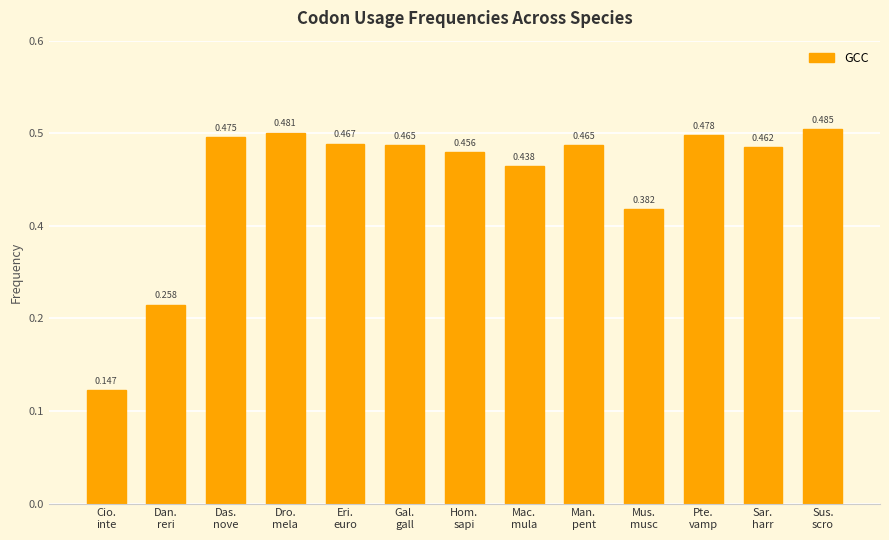

Count the values in the range 0 to 1.

13